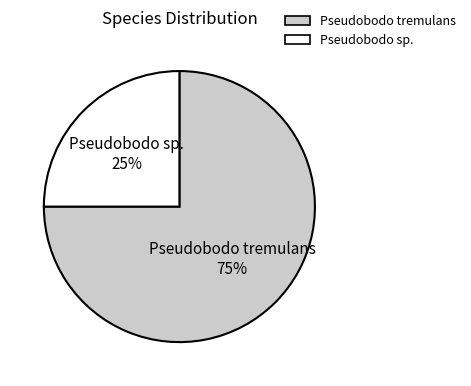

Which category has the biggest portion of the pie?

Pseudobodo tremulans